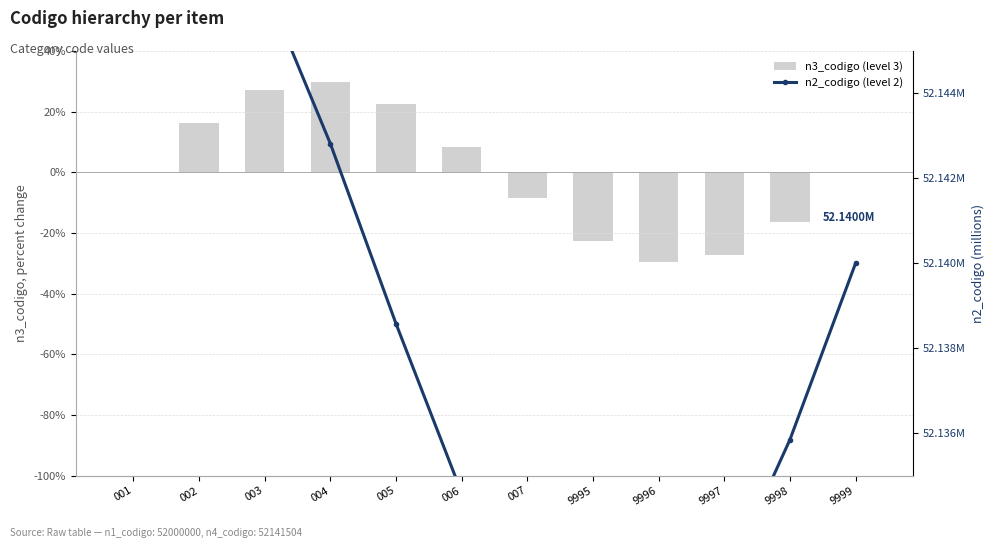

Which label corresponds to the smallest value in the chart?

9996